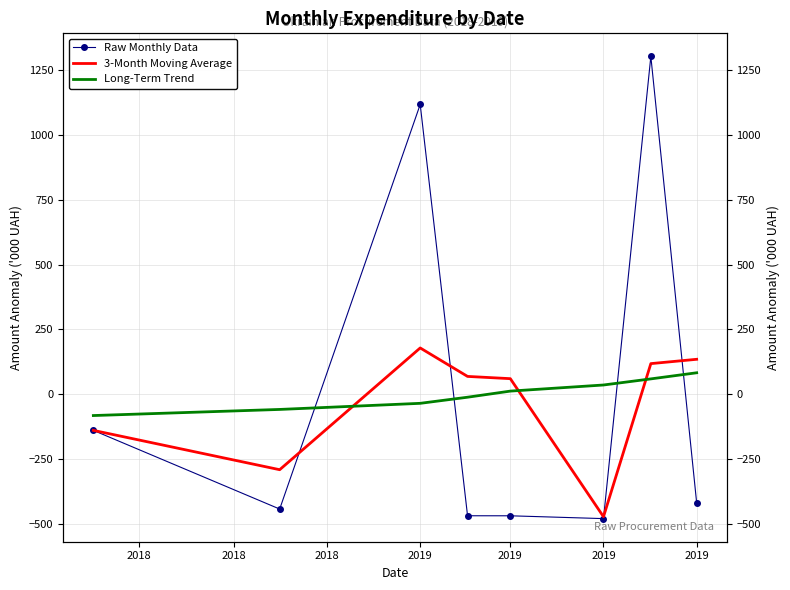

How many lines are shown in the chart?

3